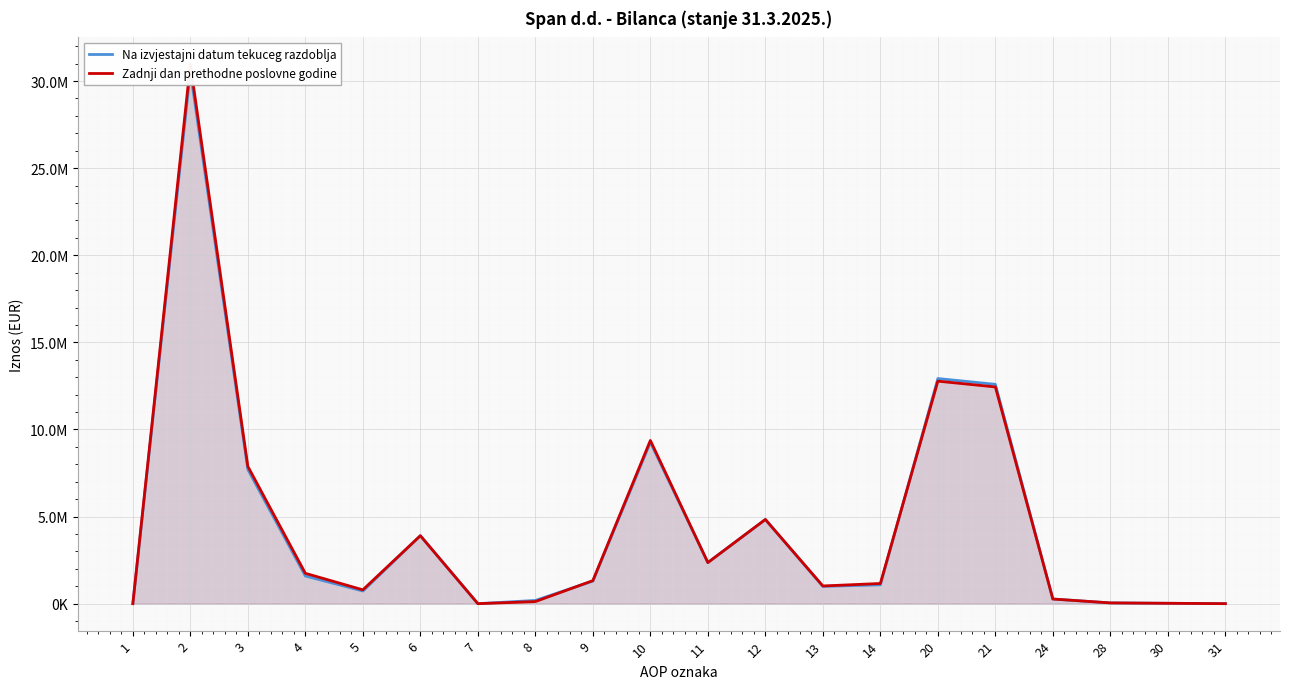

Read the Zadnji dan prethodne poslovne godine value at 20, to the nearest 100.

12773100